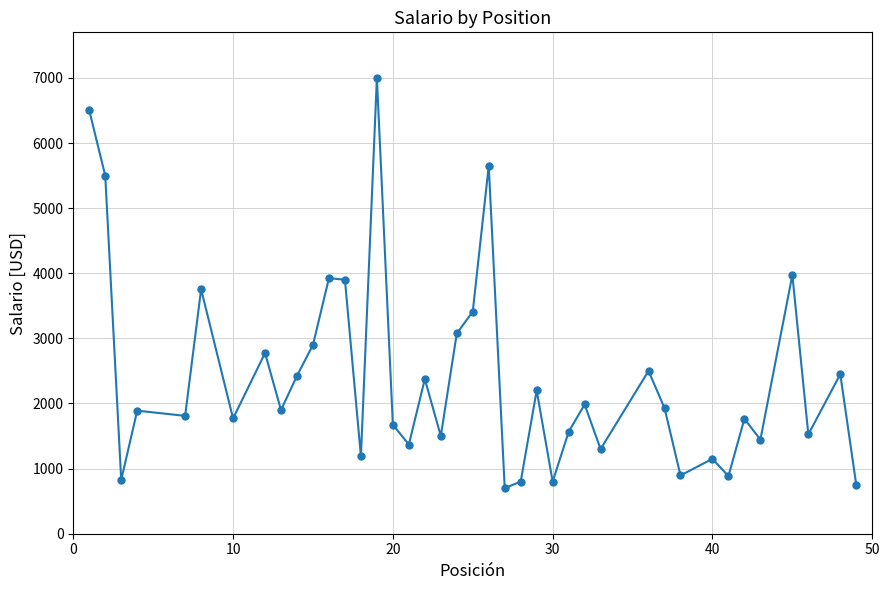

Does the chart have visible grid lines?

Yes